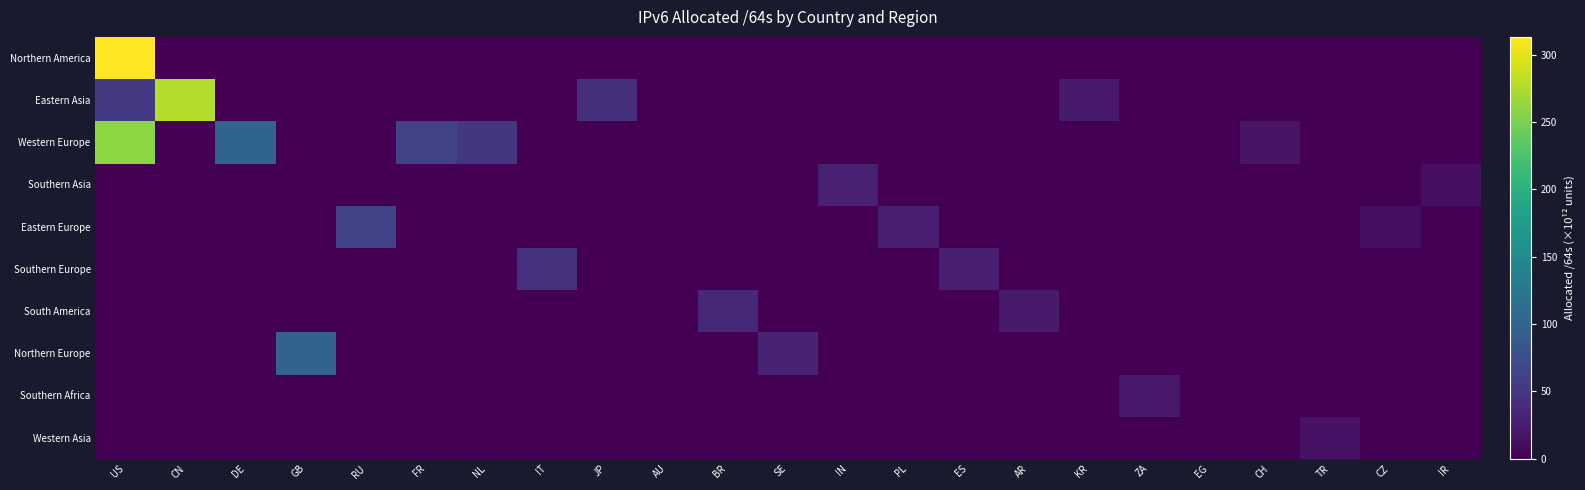

Reading right to left, transcribe all the data shown in this chart.

Northern America: IR=0.0	CZ=0.0	TR=0.0	CH=0.0	EG=0.0	ZA=0.0	KR=0.0	AR=0.0	ES=0.0	PL=0.0	IN=0.0	SE=0.0	BR=0.0	AU=0.0	JP=0.0	IT=0.0	NL=0.0	FR=0.0	RU=0.0	GB=0.0	DE=0.0	CN=0.0	US=313.1
Eastern Asia: IR=0.0	CZ=0.0	TR=0.0	CH=0.0	EG=0.0	ZA=0.0	KR=22.7	AR=0.0	ES=0.0	PL=0.0	IN=0.0	SE=0.0	BR=0.0	AU=0.0	JP=43.6	IT=0.0	NL=0.0	FR=0.0	RU=0.0	GB=0.0	DE=0.0	CN=276.5	US=53.6
Western Europe: IR=0.0	CZ=0.0	TR=0.0	CH=16.5	EG=0.0	ZA=0.0	KR=0.0	AR=0.0	ES=0.0	PL=0.0	IN=0.0	SE=0.0	BR=0.0	AU=0.0	JP=0.0	IT=0.0	NL=50.0	FR=64.1	RU=0.0	GB=0.0	DE=101.1	CN=0.0	US=259.5
Southern Asia: IR=12.7	CZ=0.0	TR=0.0	CH=0.0	EG=0.0	ZA=0.0	KR=0.0	AR=0.0	ES=0.0	PL=0.0	IN=28.4	SE=0.0	BR=0.0	AU=0.0	JP=0.0	IT=0.0	NL=0.0	FR=0.0	RU=0.0	GB=0.0	DE=0.0	CN=0.0	US=0.0
Eastern Europe: IR=0.0	CZ=12.8	TR=0.0	CH=0.0	EG=0.0	ZA=0.0	KR=0.0	AR=0.0	ES=0.0	PL=26.5	IN=0.0	SE=0.0	BR=0.0	AU=0.0	JP=0.0	IT=0.0	NL=0.0	FR=0.0	RU=64.5	GB=0.0	DE=0.0	CN=0.0	US=0.0
Southern Europe: IR=0.0	CZ=0.0	TR=0.0	CH=0.0	EG=0.0	ZA=0.0	KR=0.0	AR=0.0	ES=26.1	PL=0.0	IN=0.0	SE=0.0	BR=0.0	AU=0.0	JP=0.0	IT=44.6	NL=0.0	FR=0.0	RU=0.0	GB=0.0	DE=0.0	CN=0.0	US=0.0
South America: IR=0.0	CZ=0.0	TR=0.0	CH=0.0	EG=0.0	ZA=0.0	KR=0.0	AR=23.1	ES=0.0	PL=0.0	IN=0.0	SE=0.0	BR=35.5	AU=0.0	JP=0.0	IT=0.0	NL=0.0	FR=0.0	RU=0.0	GB=0.0	DE=0.0	CN=0.0	US=0.0
Northern Europe: IR=0.0	CZ=0.0	TR=0.0	CH=0.0	EG=0.0	ZA=0.0	KR=0.0	AR=0.0	ES=0.0	PL=0.0	IN=0.0	SE=29.8	BR=0.0	AU=0.0	JP=0.0	IT=0.0	NL=0.0	FR=0.0	RU=0.0	GB=98.4	DE=0.0	CN=0.0	US=0.0
Southern Africa: IR=0.0	CZ=0.0	TR=0.0	CH=0.0	EG=0.0	ZA=21.0	KR=0.0	AR=0.0	ES=0.0	PL=0.0	IN=0.0	SE=0.0	BR=0.0	AU=0.0	JP=0.0	IT=0.0	NL=0.0	FR=0.0	RU=0.0	GB=0.0	DE=0.0	CN=0.0	US=0.0
Western Asia: IR=0.0	CZ=0.0	TR=15.8	CH=0.0	EG=0.0	ZA=0.0	KR=0.0	AR=0.0	ES=0.0	PL=0.0	IN=0.0	SE=0.0	BR=0.0	AU=0.0	JP=0.0	IT=0.0	NL=0.0	FR=0.0	RU=0.0	GB=0.0	DE=0.0	CN=0.0	US=0.0